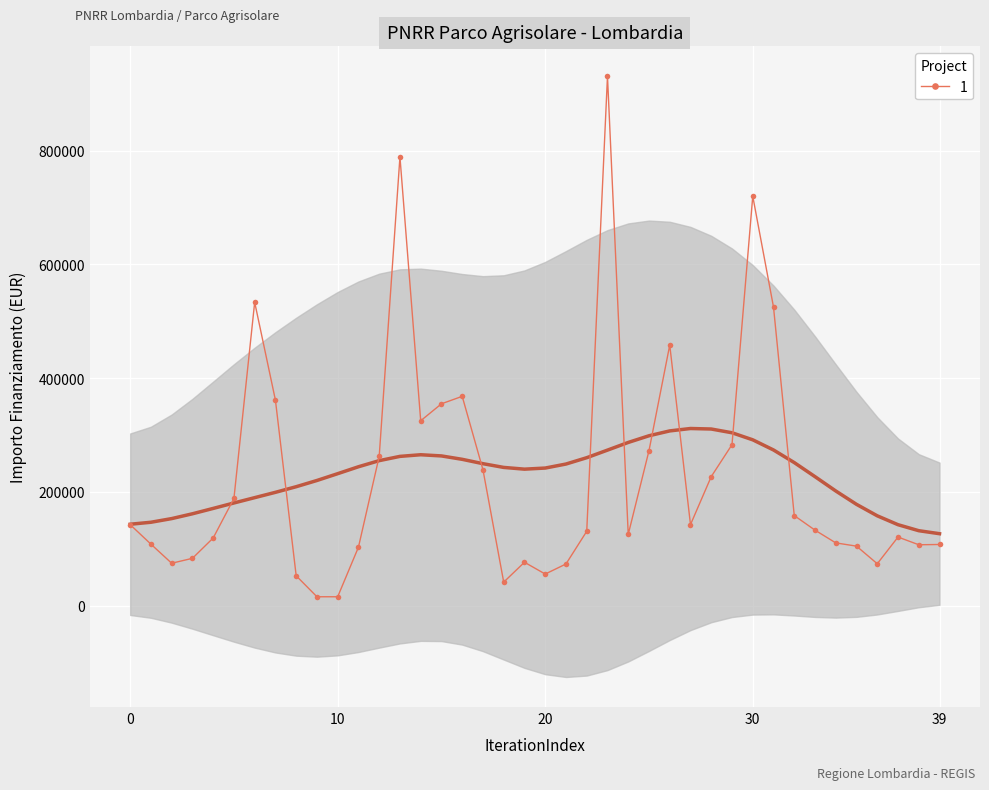

What is the sum of all values?

9107928.8